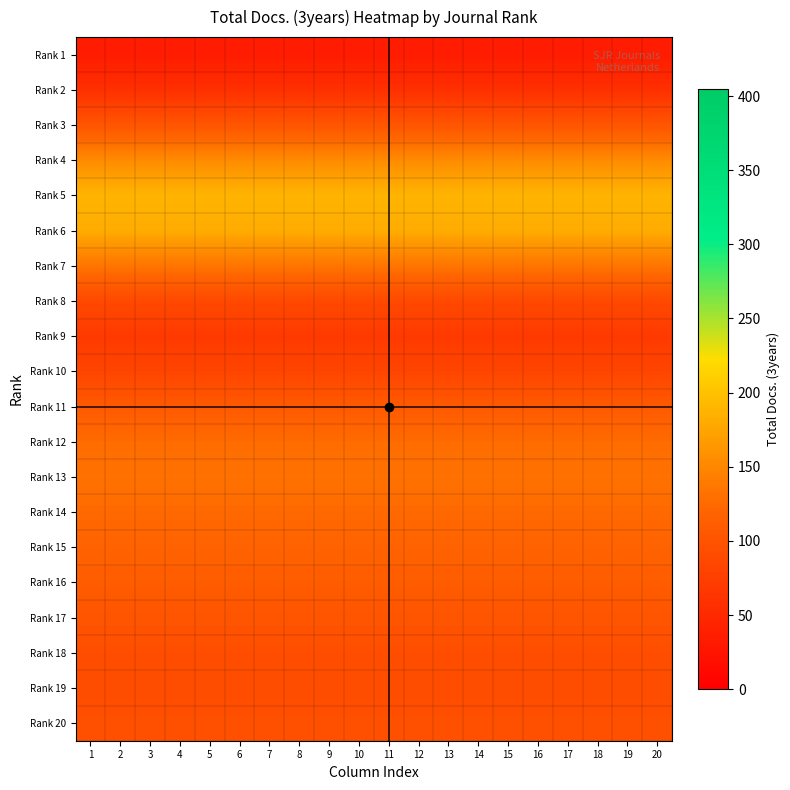

Reading left to right, transcribe all the data shown in this chart.

Rank 1: 1=33.2	2=33.2	3=33.2	4=33.2	5=33.2	6=33.2	7=33.2	8=33.2	9=33.2	10=33.2	11=33.2	12=33.2	13=33.2	14=33.2	15=33.2	16=33.2	17=33.2	18=33.2	19=33.2	20=33.2
Rank 2: 1=57.8	2=57.8	3=57.8	4=57.8	5=57.8	6=57.8	7=57.8	8=57.8	9=57.8	10=57.8	11=57.8	12=57.8	13=57.8	14=57.8	15=57.8	16=57.8	17=57.8	18=57.8	19=57.8	20=57.8
Rank 3: 1=101.9	2=101.9	3=101.9	4=101.9	5=101.9	6=101.9	7=101.9	8=101.9	9=101.9	10=101.9	11=101.9	12=101.9	13=101.9	14=101.9	15=101.9	16=101.9	17=101.9	18=101.9	19=101.9	20=101.9
Rank 4: 1=153.6	2=153.6	3=153.6	4=153.6	5=153.6	6=153.6	7=153.6	8=153.6	9=153.6	10=153.6	11=153.6	12=153.6	13=153.6	14=153.6	15=153.6	16=153.6	17=153.6	18=153.6	19=153.6	20=153.6
Rank 5: 1=188.9	2=188.9	3=188.9	4=188.9	5=188.9	6=188.9	7=188.9	8=188.9	9=188.9	10=188.9	11=188.9	12=188.9	13=188.9	14=188.9	15=188.9	16=188.9	17=188.9	18=188.9	19=188.9	20=188.9
Rank 6: 1=181.5	2=181.5	3=181.5	4=181.5	5=181.5	6=181.5	7=181.5	8=181.5	9=181.5	10=181.5	11=181.5	12=181.5	13=181.5	14=181.5	15=181.5	16=181.5	17=181.5	18=181.5	19=181.5	20=181.5
Rank 7: 1=134.7	2=134.7	3=134.7	4=134.7	5=134.7	6=134.7	7=134.7	8=134.7	9=134.7	10=134.7	11=134.7	12=134.7	13=134.7	14=134.7	15=134.7	16=134.7	17=134.7	18=134.7	19=134.7	20=134.7
Rank 8: 1=87.1	2=87.1	3=87.1	4=87.1	5=87.1	6=87.1	7=87.1	8=87.1	9=87.1	10=87.1	11=87.1	12=87.1	13=87.1	14=87.1	15=87.1	16=87.1	17=87.1	18=87.1	19=87.1	20=87.1
Rank 9: 1=69.9	2=69.9	3=69.9	4=69.9	5=69.9	6=69.9	7=69.9	8=69.9	9=69.9	10=69.9	11=69.9	12=69.9	13=69.9	14=69.9	15=69.9	16=69.9	17=69.9	18=69.9	19=69.9	20=69.9
Rank 10: 1=82.4	2=82.4	3=82.4	4=82.4	5=82.4	6=82.4	7=82.4	8=82.4	9=82.4	10=82.4	11=82.4	12=82.4	13=82.4	14=82.4	15=82.4	16=82.4	17=82.4	18=82.4	19=82.4	20=82.4
Rank 11: 1=107.4	2=107.4	3=107.4	4=107.4	5=107.4	6=107.4	7=107.4	8=107.4	9=107.4	10=107.4	11=107.4	12=107.4	13=107.4	14=107.4	15=107.4	16=107.4	17=107.4	18=107.4	19=107.4	20=107.4
Rank 12: 1=127.1	2=127.1	3=127.1	4=127.1	5=127.1	6=127.1	7=127.1	8=127.1	9=127.1	10=127.1	11=127.1	12=127.1	13=127.1	14=127.1	15=127.1	16=127.1	17=127.1	18=127.1	19=127.1	20=127.1
Rank 13: 1=131.6	2=131.6	3=131.6	4=131.6	5=131.6	6=131.6	7=131.6	8=131.6	9=131.6	10=131.6	11=131.6	12=131.6	13=131.6	14=131.6	15=131.6	16=131.6	17=131.6	18=131.6	19=131.6	20=131.6
Rank 14: 1=125.2	2=125.2	3=125.2	4=125.2	5=125.2	6=125.2	7=125.2	8=125.2	9=125.2	10=125.2	11=125.2	12=125.2	13=125.2	14=125.2	15=125.2	16=125.2	17=125.2	18=125.2	19=125.2	20=125.2
Rank 15: 1=117.7	2=117.7	3=117.7	4=117.7	5=117.7	6=117.7	7=117.7	8=117.7	9=117.7	10=117.7	11=117.7	12=117.7	13=117.7	14=117.7	15=117.7	16=117.7	17=117.7	18=117.7	19=117.7	20=117.7
Rank 16: 1=110.4	2=110.4	3=110.4	4=110.4	5=110.4	6=110.4	7=110.4	8=110.4	9=110.4	10=110.4	11=110.4	12=110.4	13=110.4	14=110.4	15=110.4	16=110.4	17=110.4	18=110.4	19=110.4	20=110.4
Rank 17: 1=101.3	2=101.3	3=101.3	4=101.3	5=101.3	6=101.3	7=101.3	8=101.3	9=101.3	10=101.3	11=101.3	12=101.3	13=101.3	14=101.3	15=101.3	16=101.3	17=101.3	18=101.3	19=101.3	20=101.3
Rank 18: 1=93.4	2=93.4	3=93.4	4=93.4	5=93.4	6=93.4	7=93.4	8=93.4	9=93.4	10=93.4	11=93.4	12=93.4	13=93.4	14=93.4	15=93.4	16=93.4	17=93.4	18=93.4	19=93.4	20=93.4
Rank 19: 1=92.2	2=92.2	3=92.2	4=92.2	5=92.2	6=92.2	7=92.2	8=92.2	9=92.2	10=92.2	11=92.2	12=92.2	13=92.2	14=92.2	15=92.2	16=92.2	17=92.2	18=92.2	19=92.2	20=92.2
Rank 20: 1=95.7	2=95.7	3=95.7	4=95.7	5=95.7	6=95.7	7=95.7	8=95.7	9=95.7	10=95.7	11=95.7	12=95.7	13=95.7	14=95.7	15=95.7	16=95.7	17=95.7	18=95.7	19=95.7	20=95.7